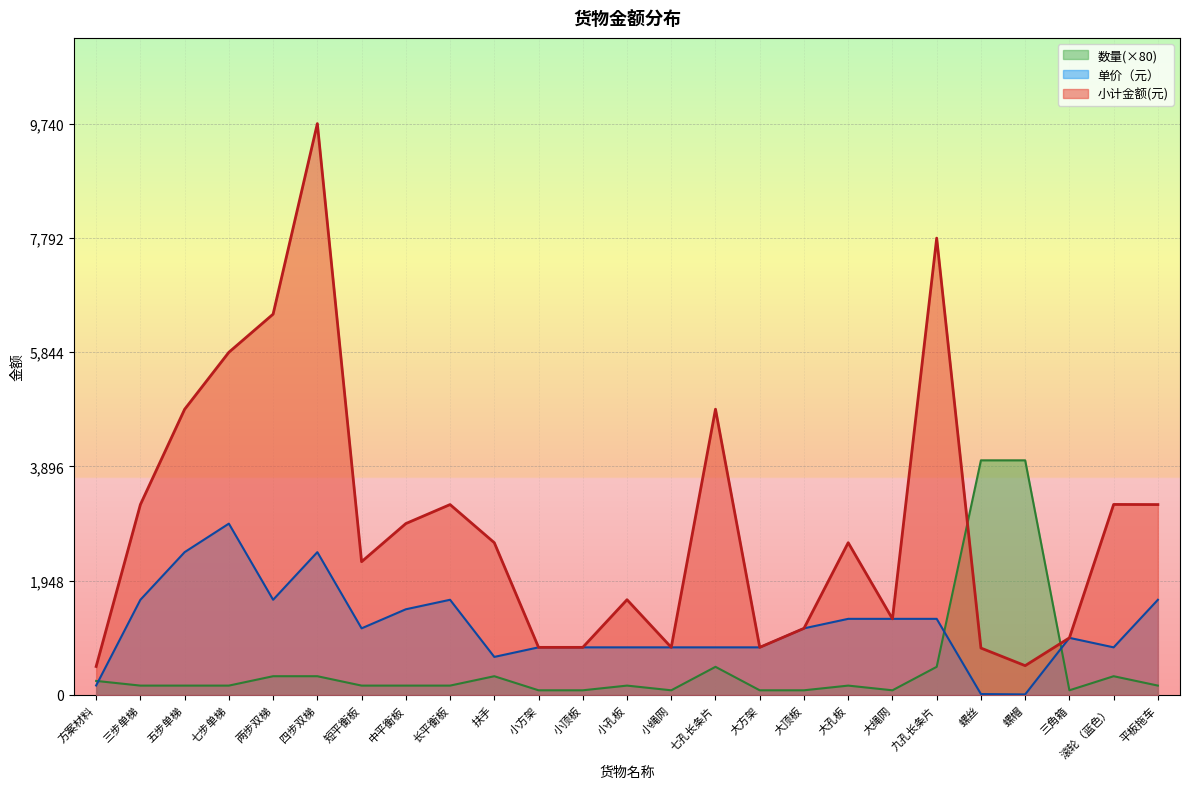

Where is the first local maximum for 单价（元）?

七步单梯